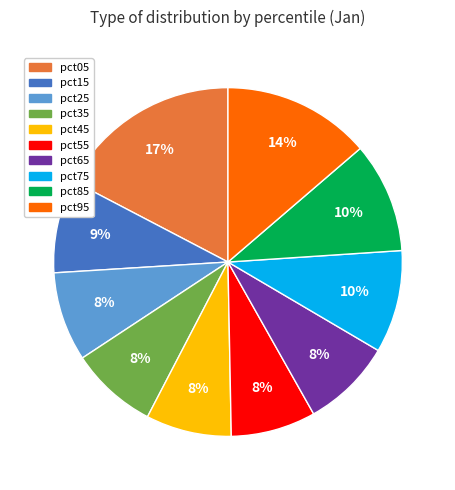

Is it true that pct65 is 8% of the pie?

True